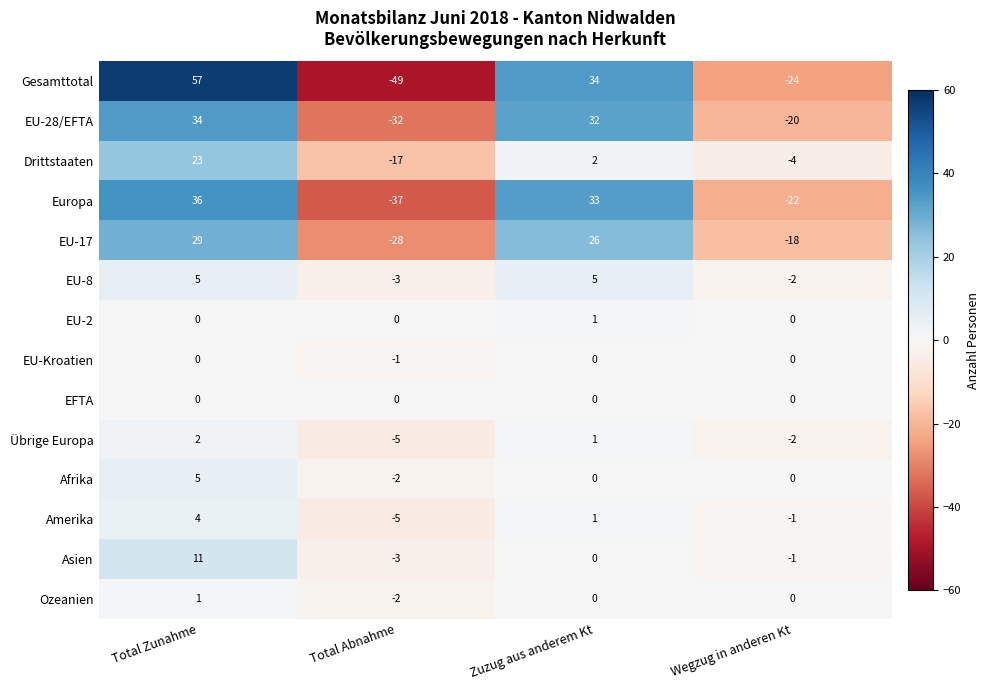

What is the maximum value shown in the chart?

57